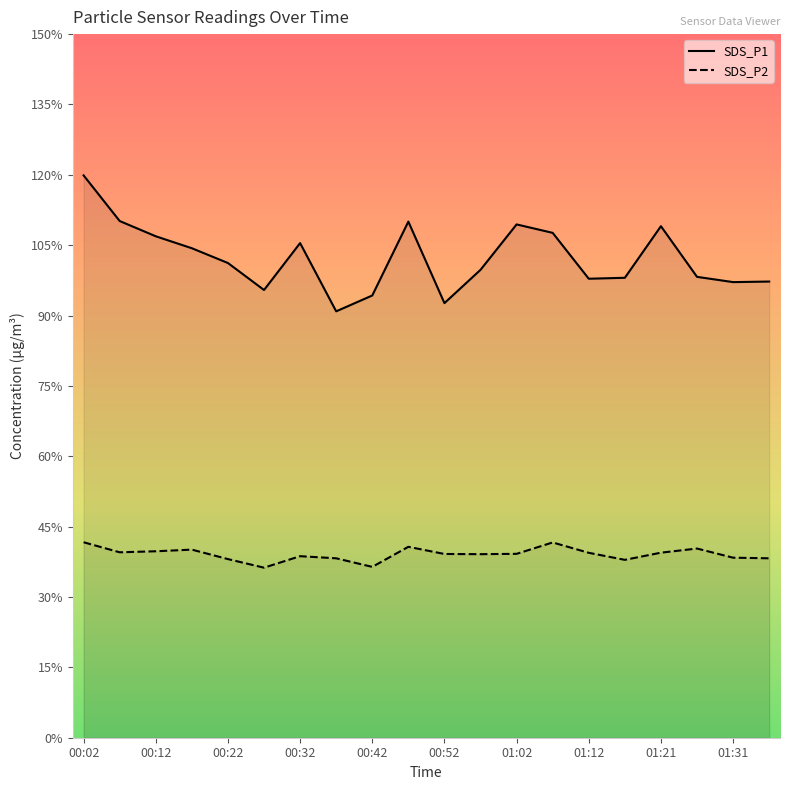

Count the number of data series in this chart.

2